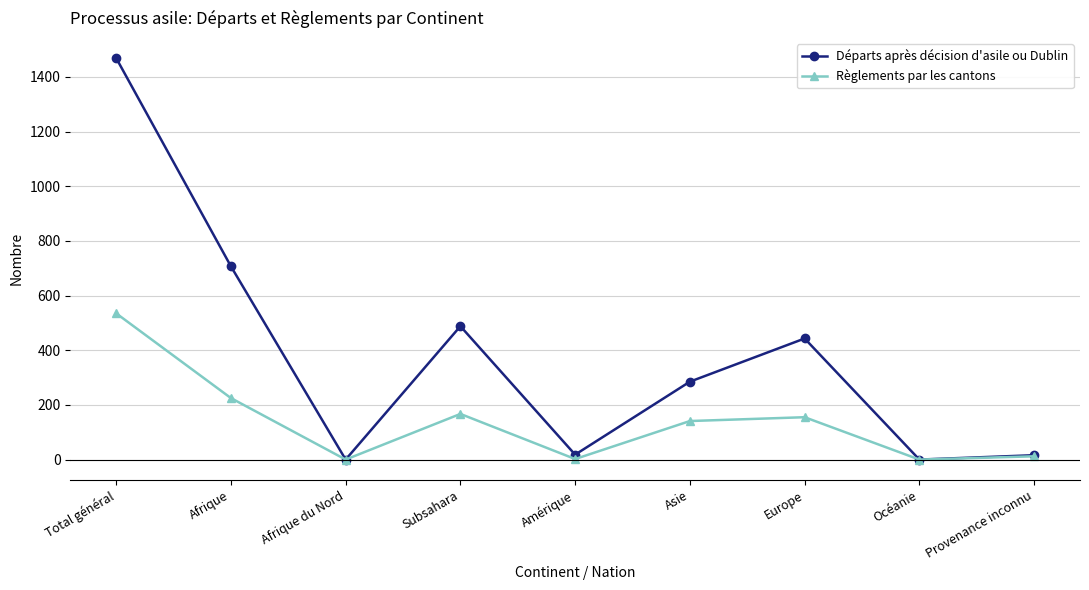

How many interior local peaks does the Règlements par les cantons series have?

2